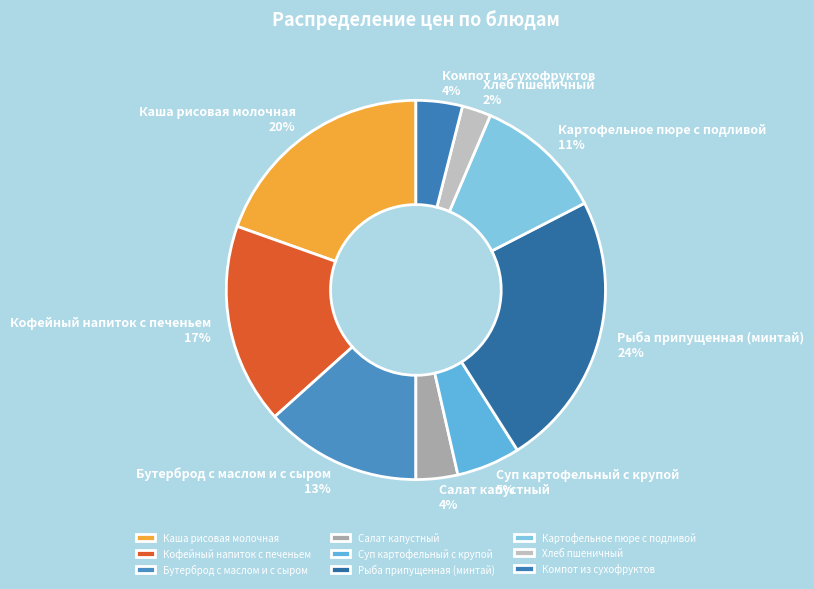

Which has a higher value, Каша рисовая молочная 20% or Суп картофельный с крупой 5%?

Каша рисовая молочная 20%